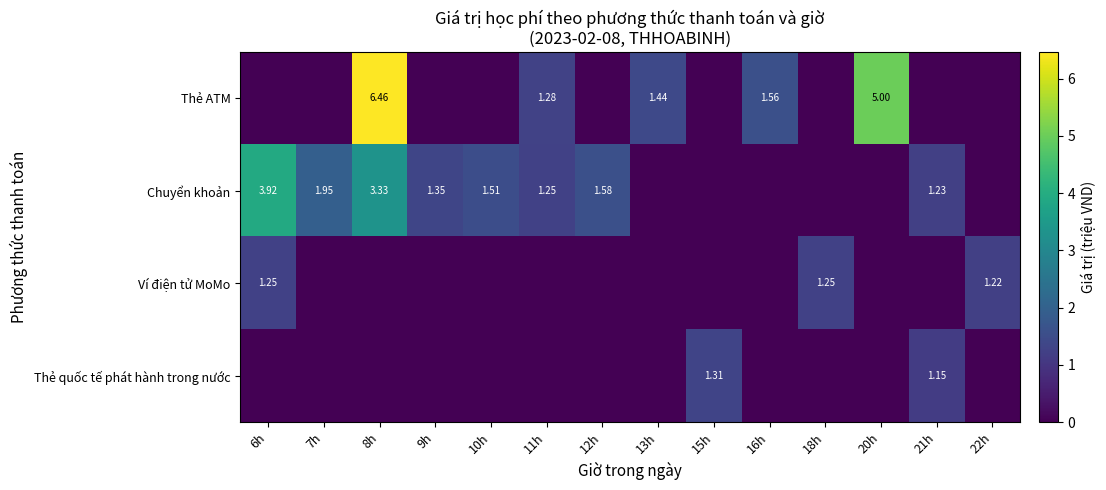

Rank the categories by Thẻ quốc tế phát hành trong nước value from highest to lowest.

15h, 21h, 6h, 7h, 8h, 9h, 10h, 11h, 12h, 13h, 16h, 18h, 20h, 22h